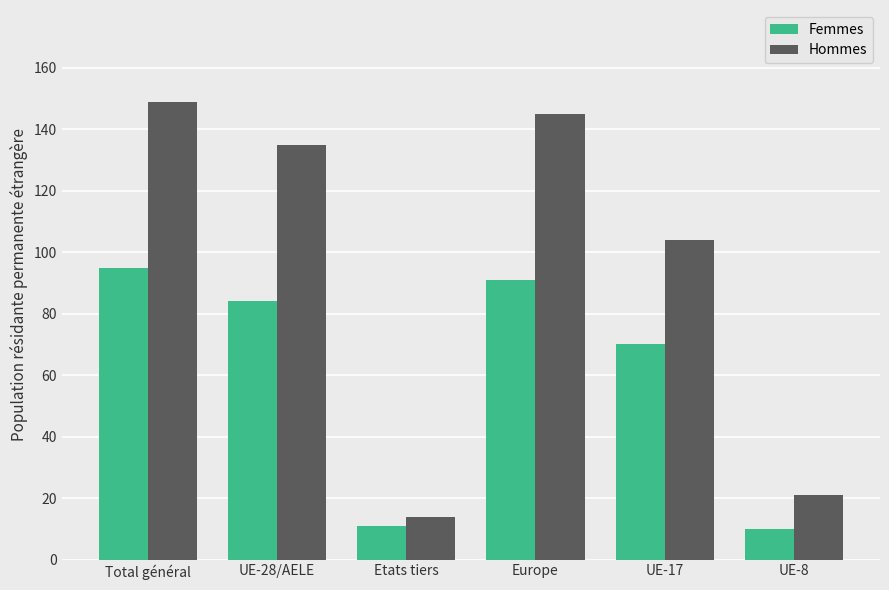

Which category has the highest value in the Hommes series?

Total général